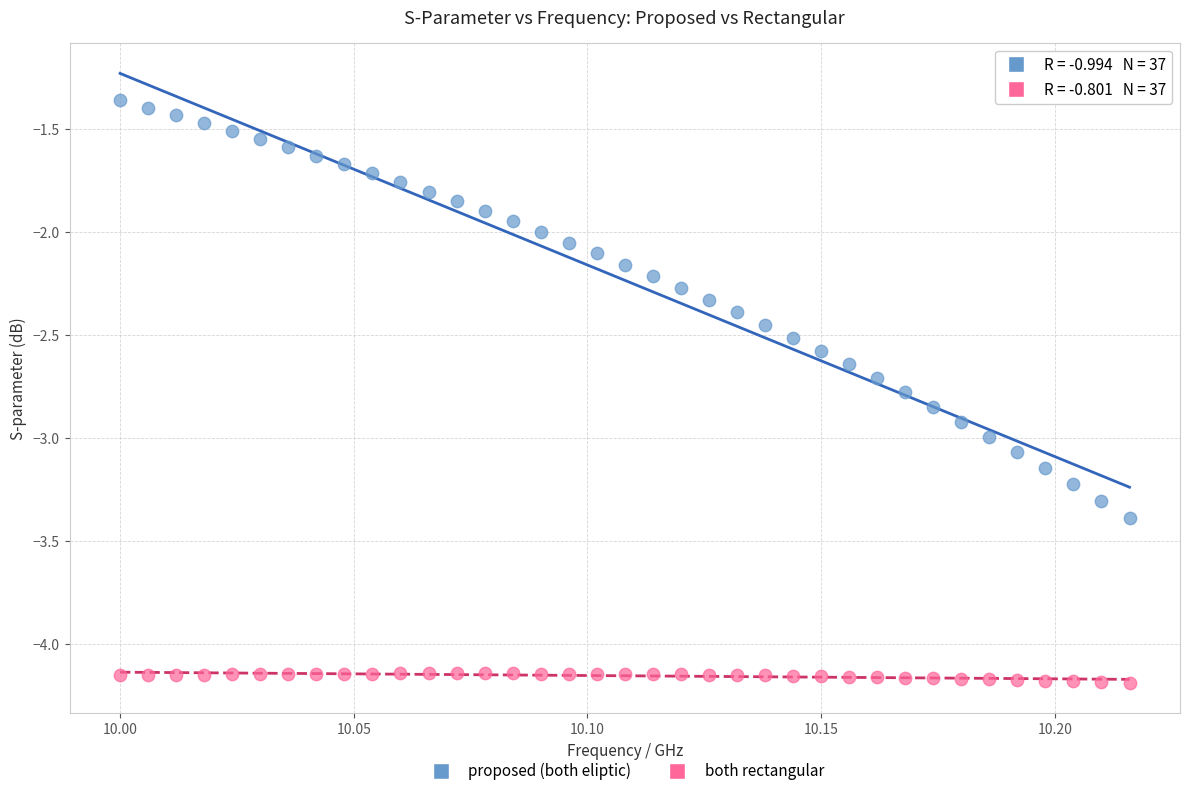

Which series contains the highest Y value?

proposed (both eliptic)